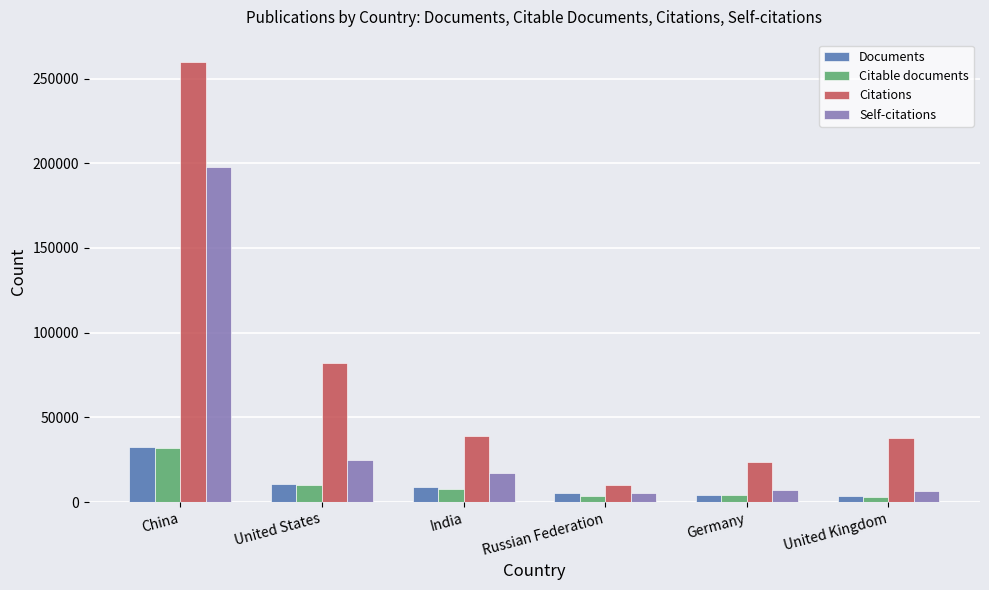

Which category has the highest value in the Citable documents series?

China